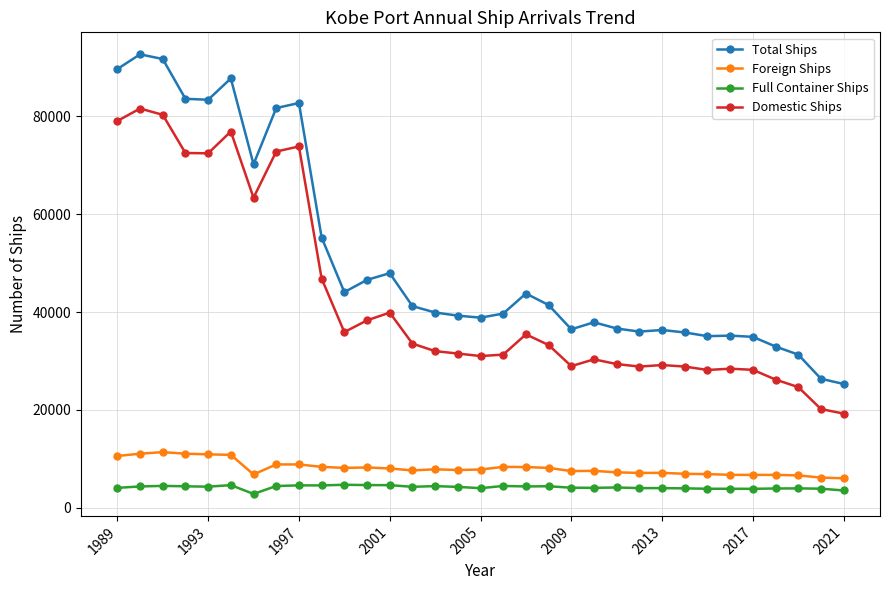

Which series has the largest total across all categories?

Total Ships